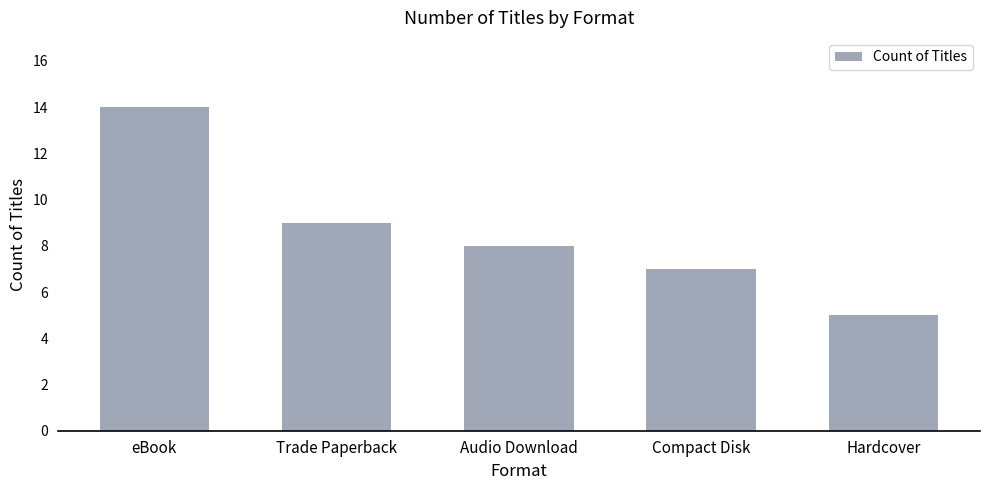

What is the ratio of the value at Audio Download to the value at eBook?

0.6